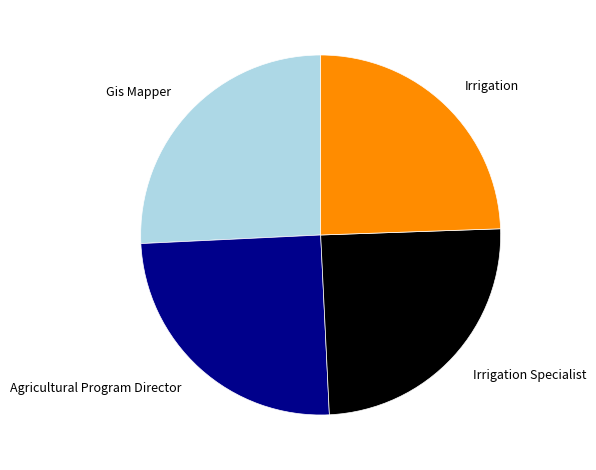

Count the number of slices in the pie.

4